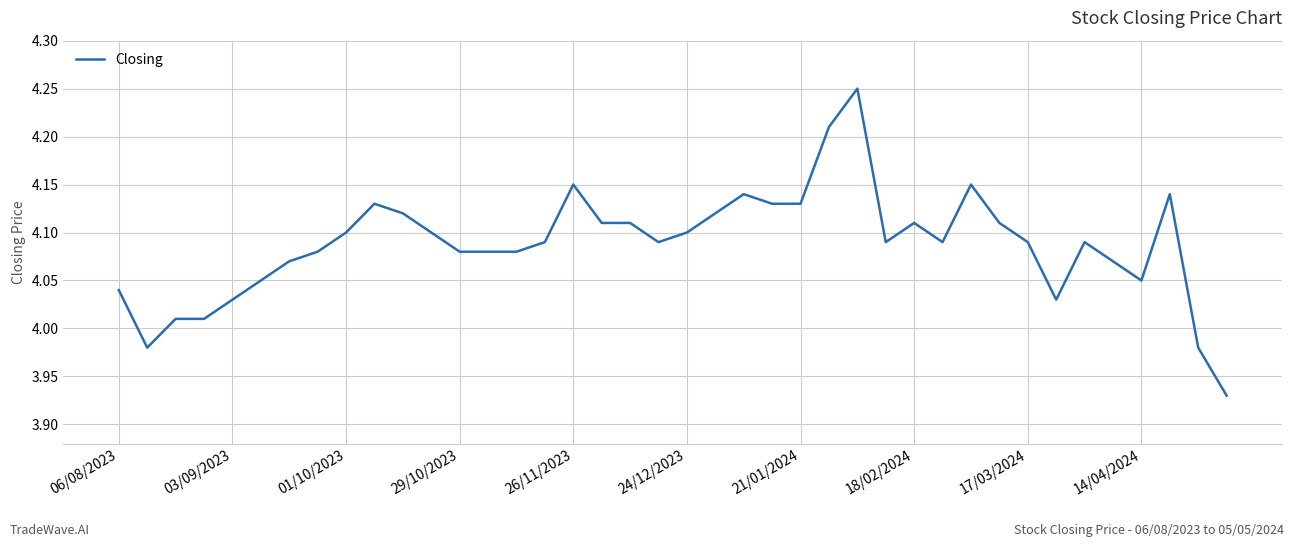

What is the difference between the maximum and minimum values?

0.3